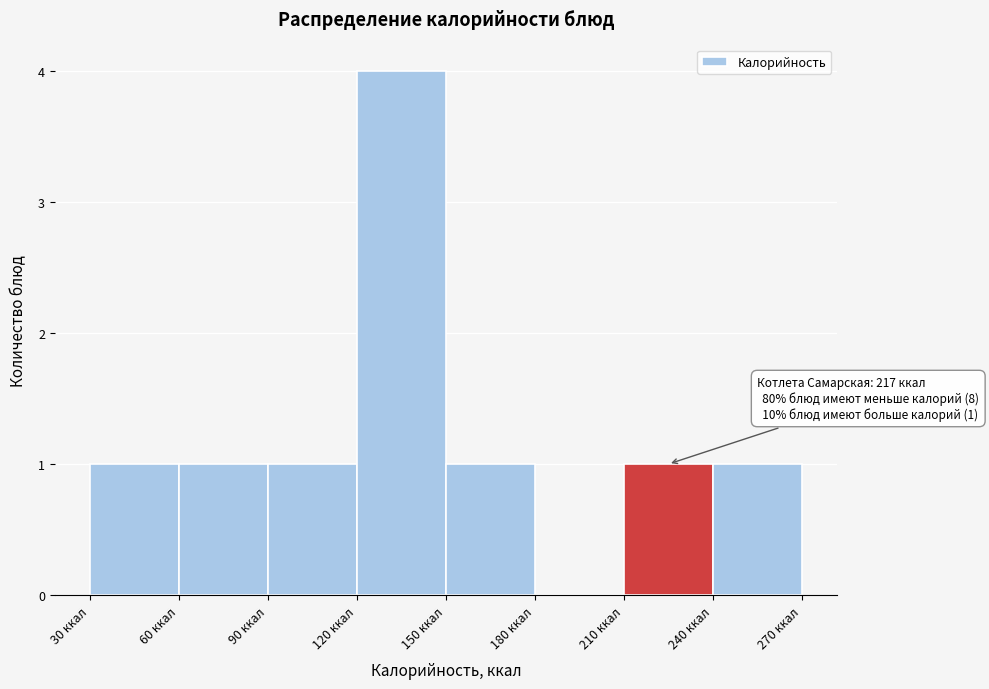

Which range on the x-axis has the tallest bar?

120 to 150